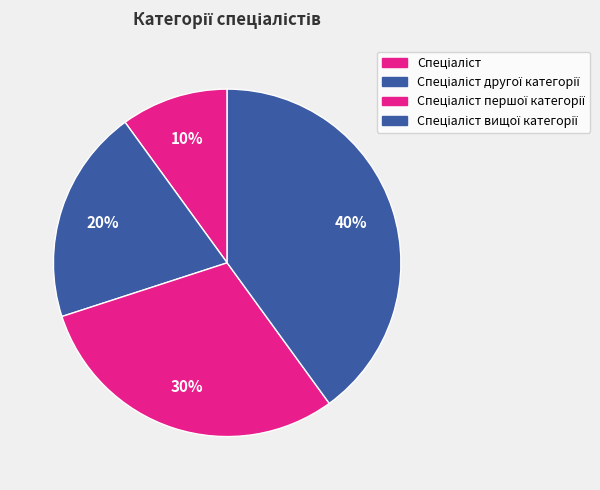

Which slice is the smallest?

Спеціаліст